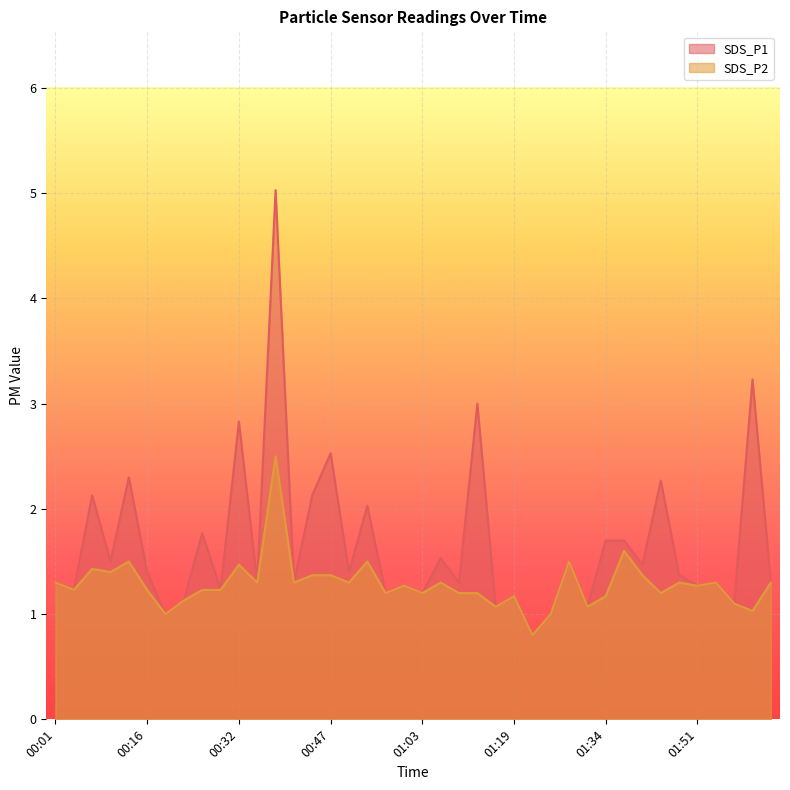

What is the difference between the SDS_P1 values at 01:15 and 01:37?

0.6